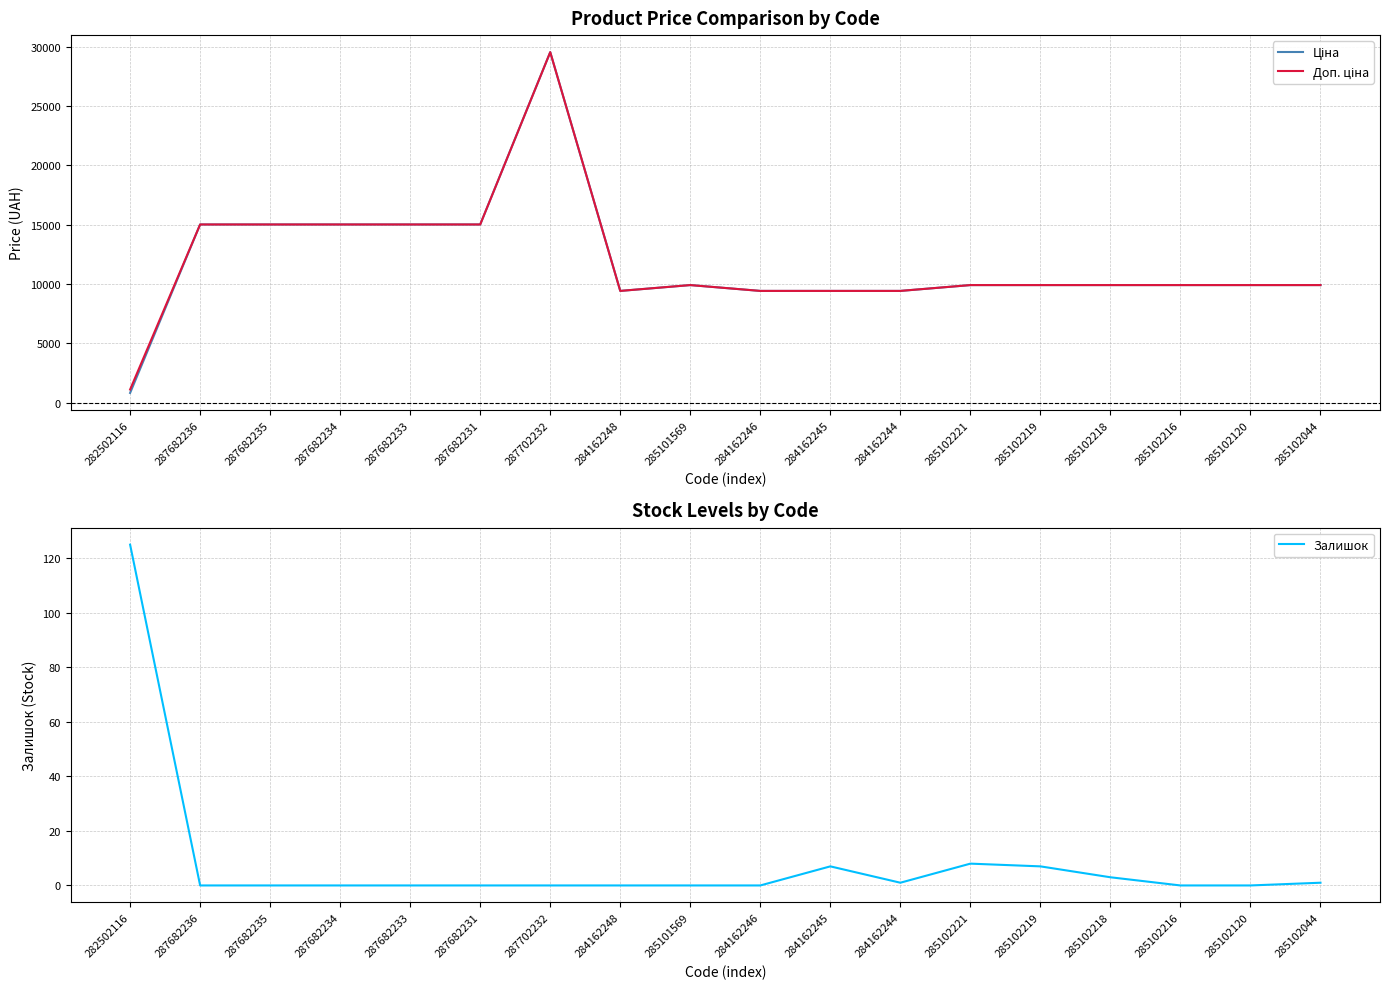

How many data points in Ціна are less than 9908?

5